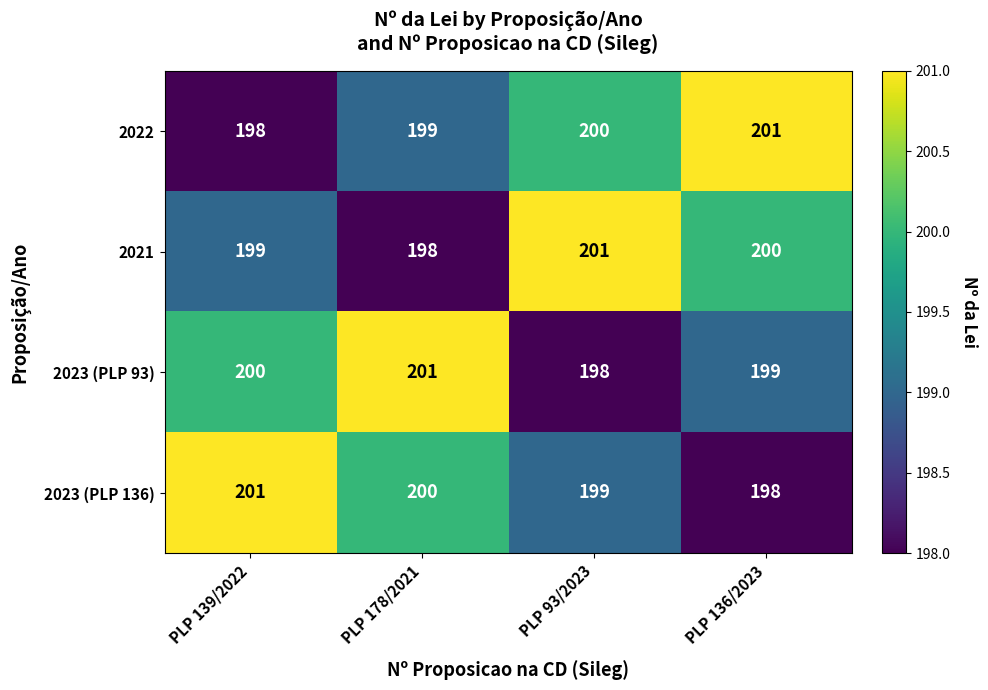

Rank the categories by 2023 (PLP 136) value from highest to lowest.

PLP 139/2022, PLP 178/2021, PLP 93/2023, PLP 136/2023